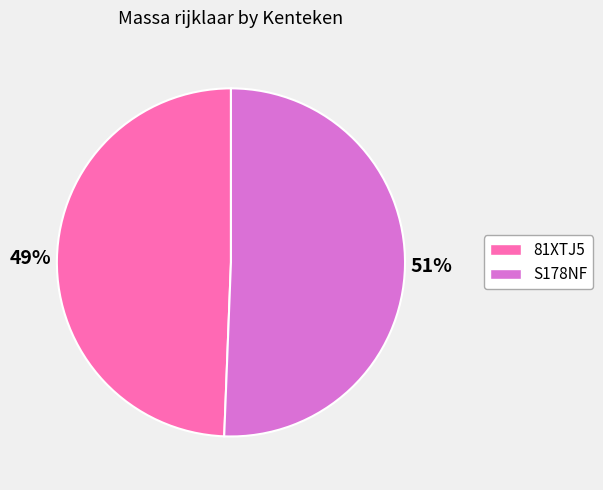

How many segments does this pie chart have?

2